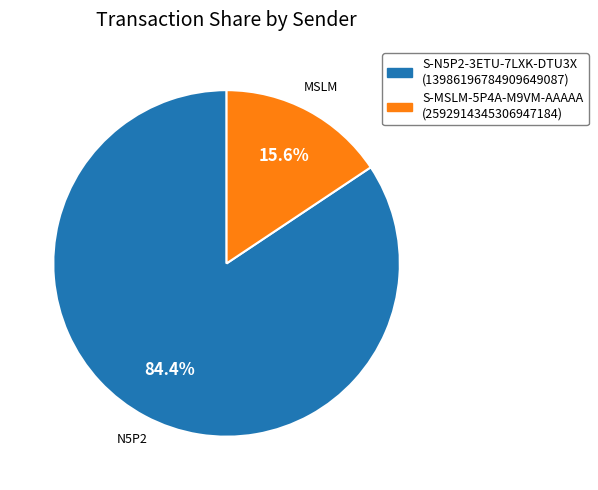

To the nearest percent, what portion does S-MSLM-5P4A-M9VM-AAAAA represent?

16%